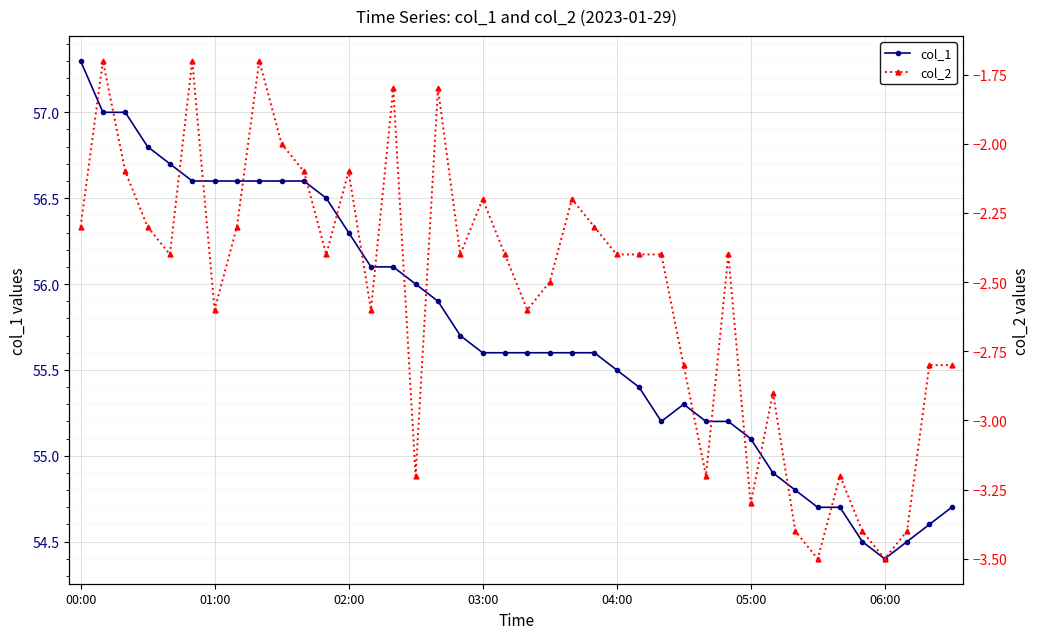

In col_1, how many points are higher than both neighbors (excluding endpoints)?

1